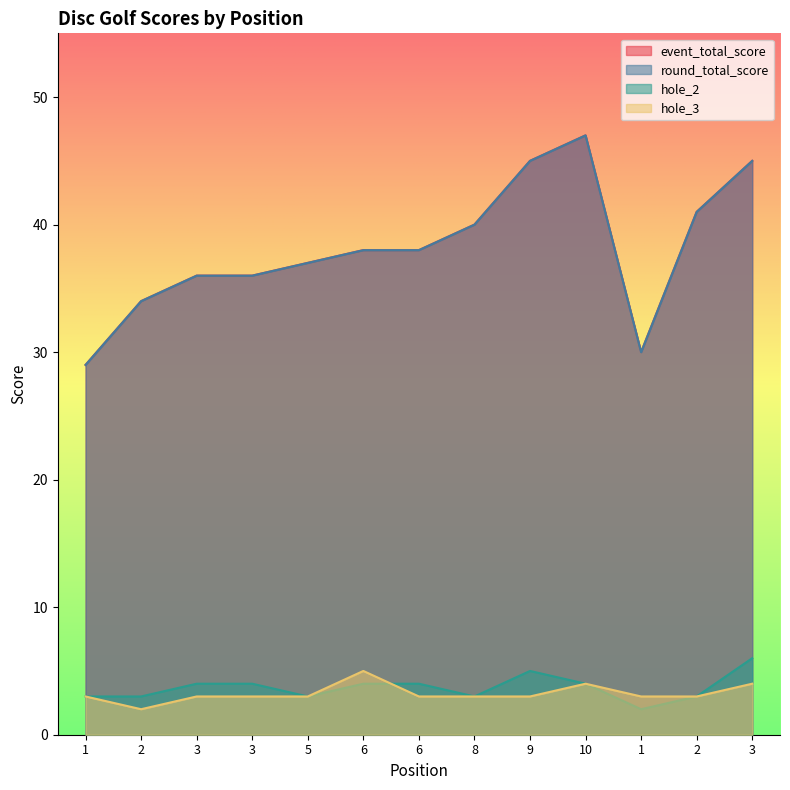

What are all the series names shown in the legend?

event_total_score, round_total_score, hole_2, hole_3